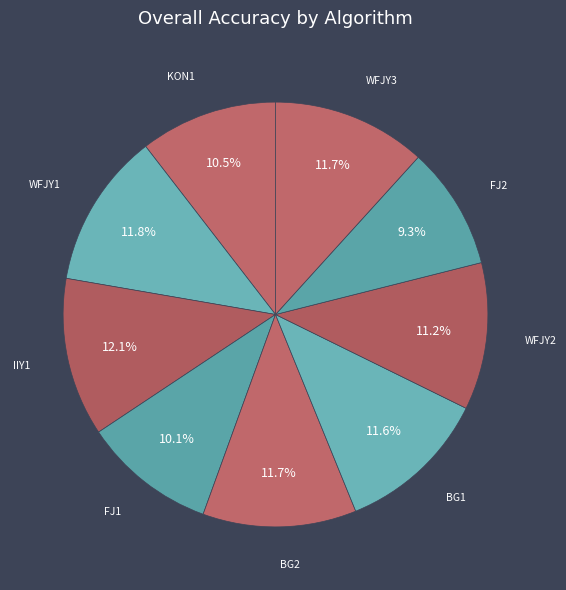

Which category has the smallest portion of the pie?

FJ2